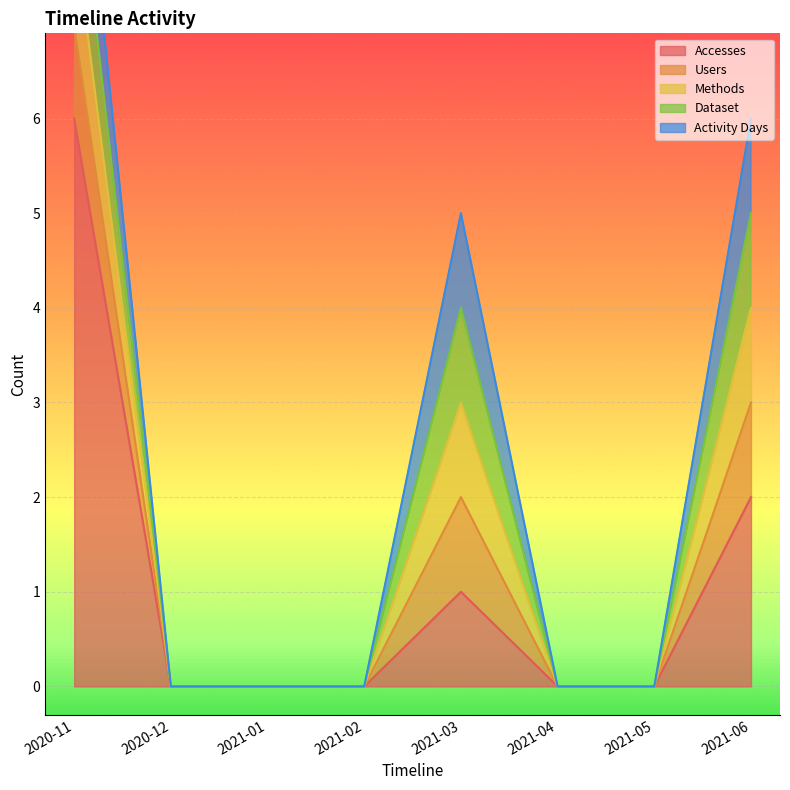

Which category has the highest value in the Users series?

2020-11